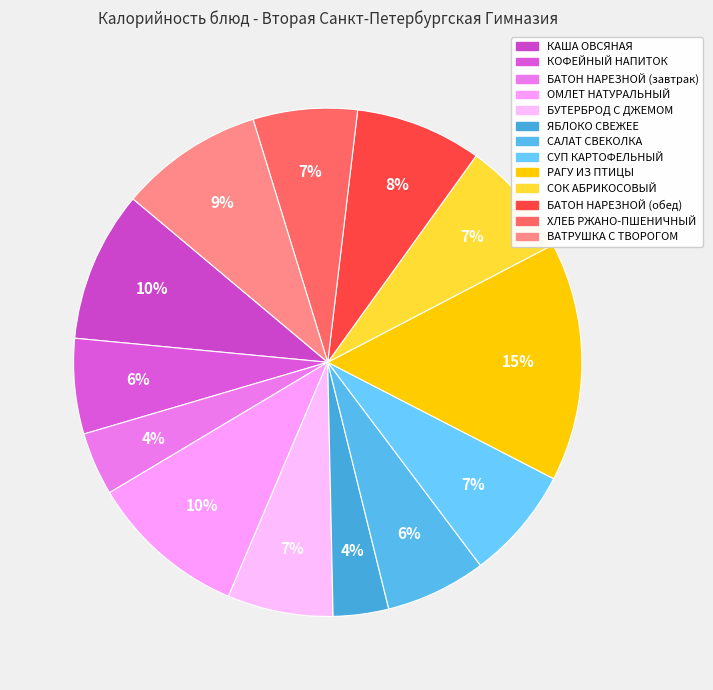

True or false: БАТОН НАРЕЗНОЙ (завтрак) accounts for 1% of the total.

False